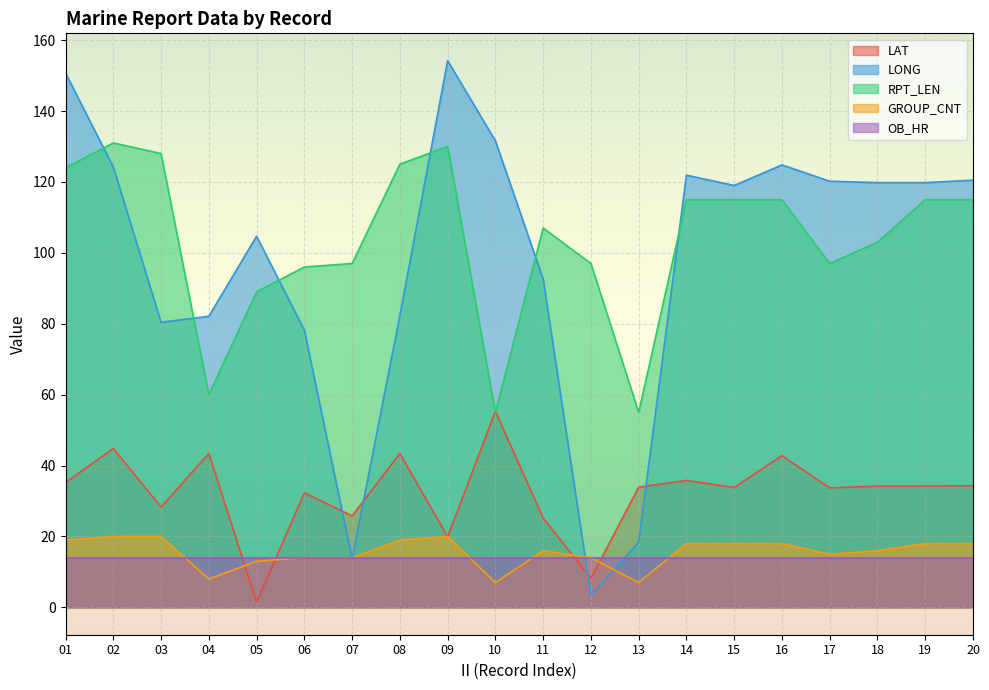

At which category is the sum across all series the highest?

01